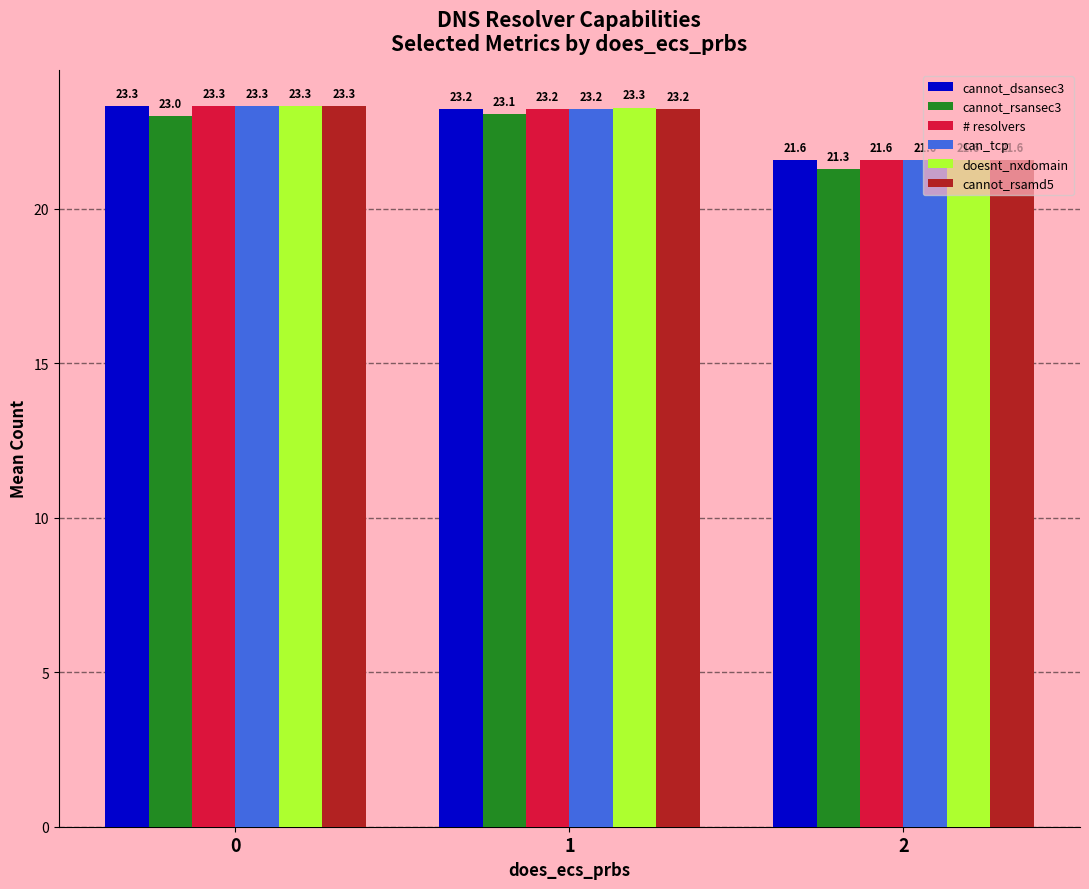

Reading left to right, transcribe all the data shown in this chart.

cannot_dsansec3: 23.3	23.2	21.6
cannot_rsansec3: 23.0	23.1	21.3
# resolvers: 23.3	23.2	21.6
can_tcp: 23.3	23.2	21.6
doesnt_nxdomain: 23.3	23.3	21.6
cannot_rsamd5: 23.3	23.2	21.6